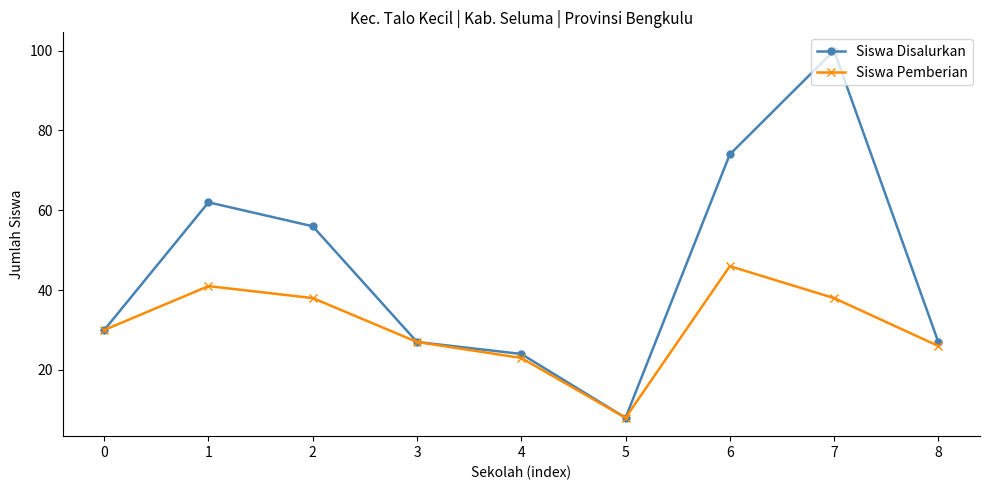

What is the average value of the Siswa Pemberian series?

31